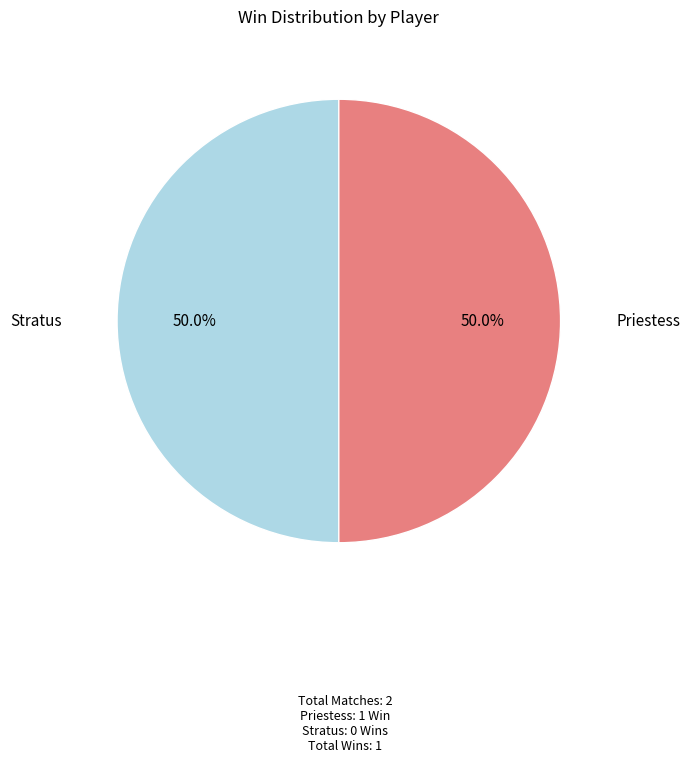

To the nearest percent, what is the average slice percentage?

50%